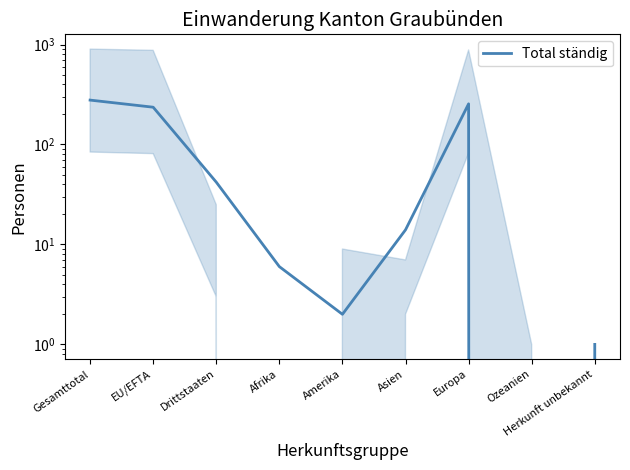

Rank the categories by value from lowest to highest.

Ozeanien, Herkunft unbekannt, Amerika, Afrika, Asien, Drittstaaten, EU/EFTA, Europa, Gesamttotal